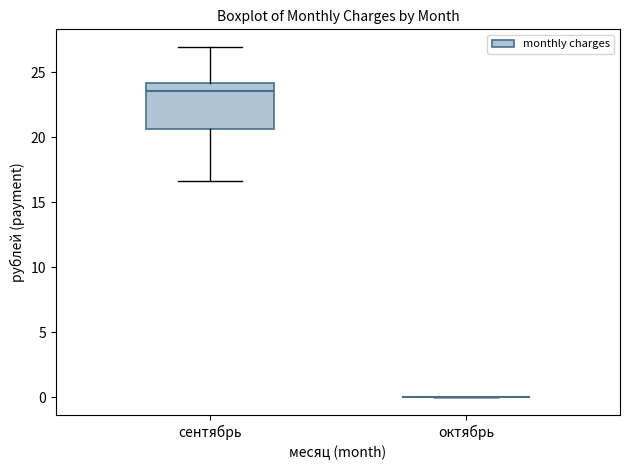

Reading left to right, read every box against the y-axis: the position of its median line, the range the box covers, and the ends of its whiskers. The values are not printed on the chart, so give them approximately, as read against the axis.

сентябрь: median 23.5, box 20.5 to 24.0, whiskers 16.5 to 27.0
октябрь: box collapsed to a line at 0.0, whiskers 0.0 to 0.0